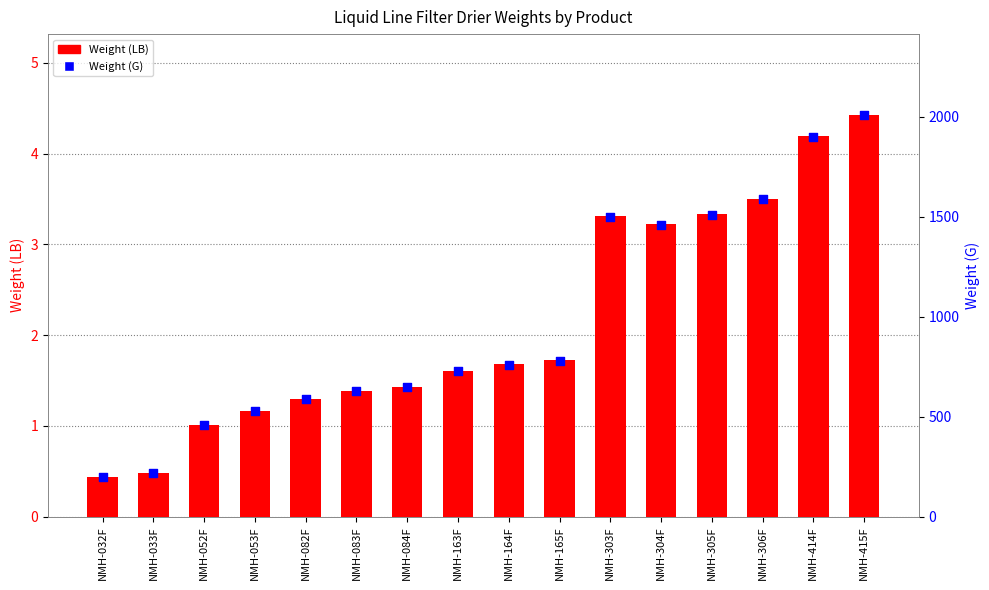

Which series contains the lowest Y value?

Weight (LB)